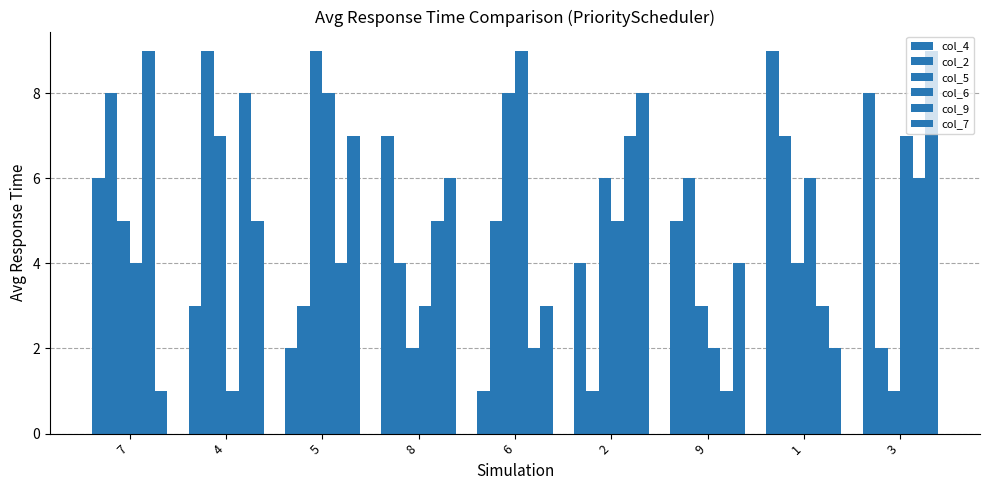

What is the sum of the col_6 values at 4 and 6?

10